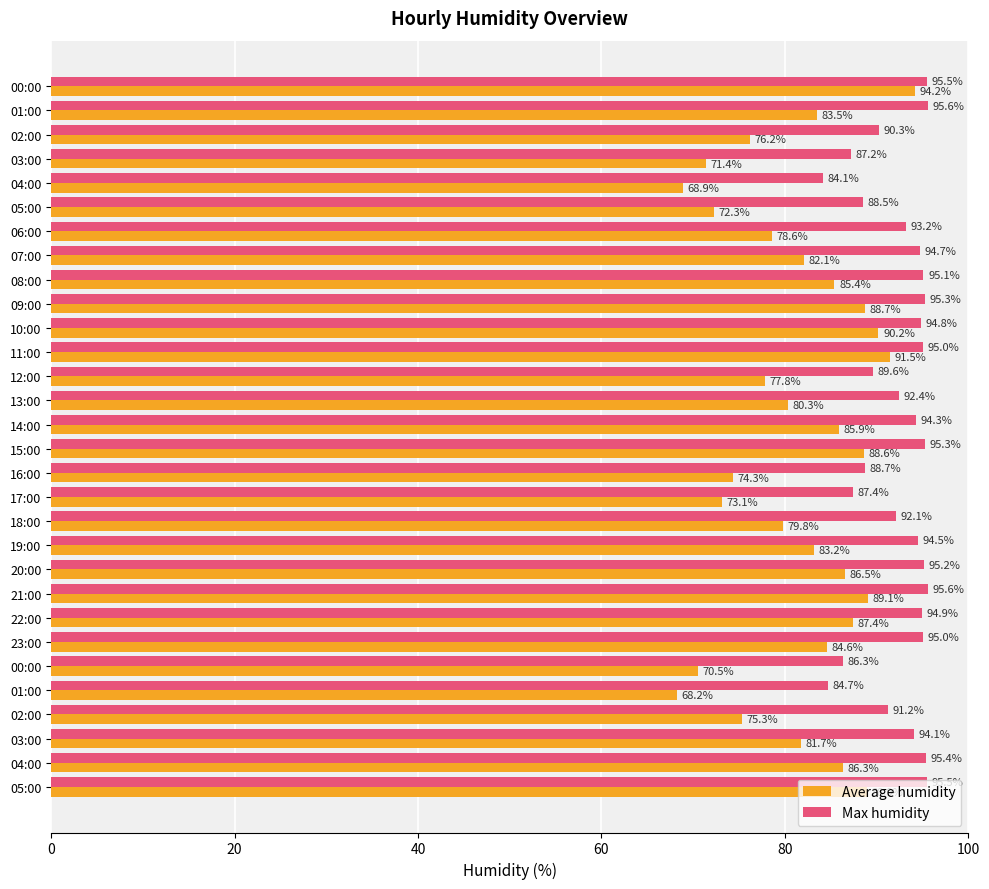

Which series has the largest total across all categories?

Max humidity